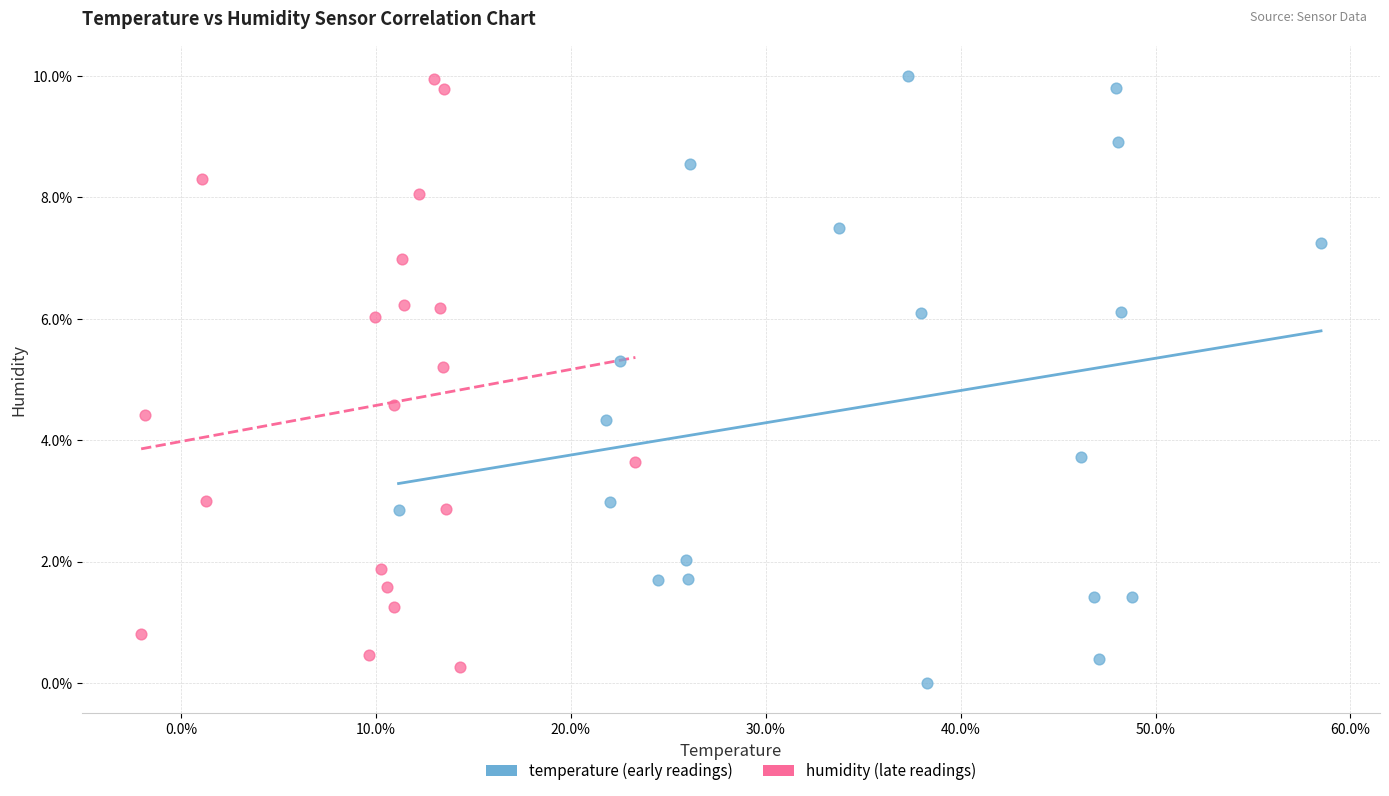

Which series reaches the minimum Y coordinate?

temperature (early readings)